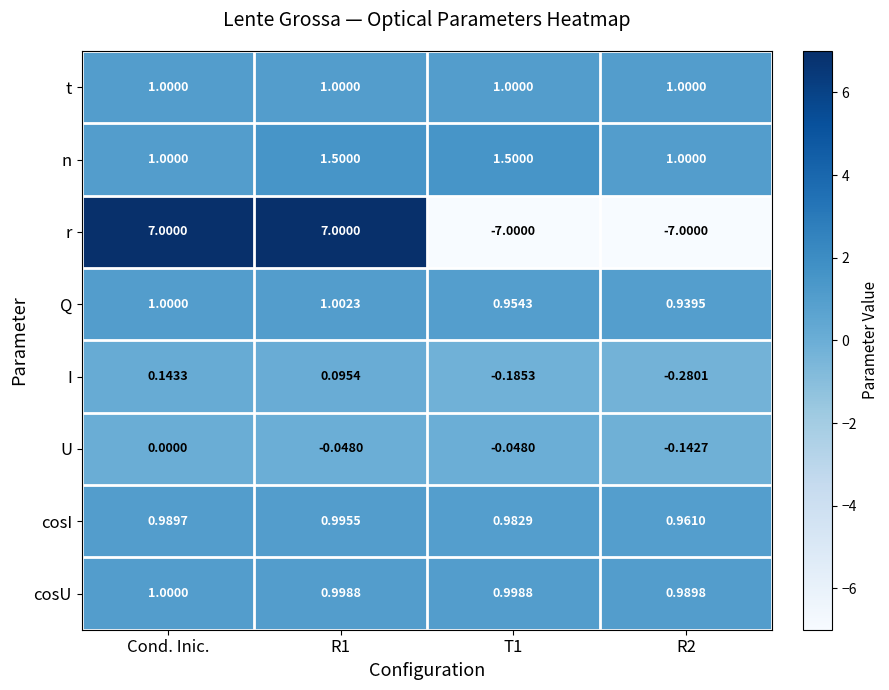

At which label does I reach its peak?

Cond. Inic.